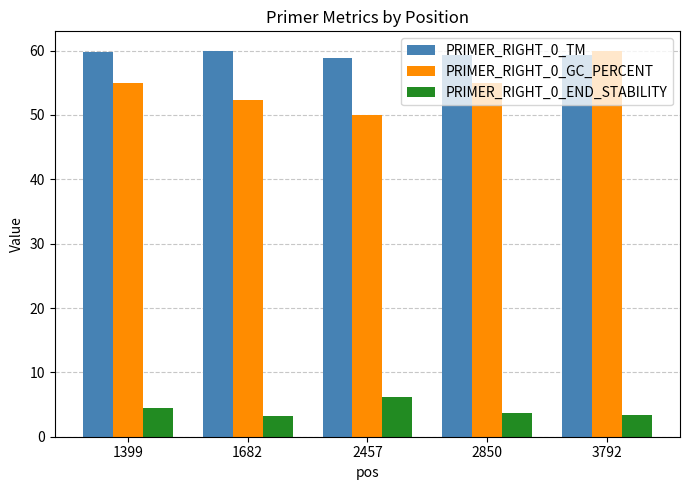

Which series changed the most between 2850 and 3792?

PRIMER_RIGHT_0_GC_PERCENT